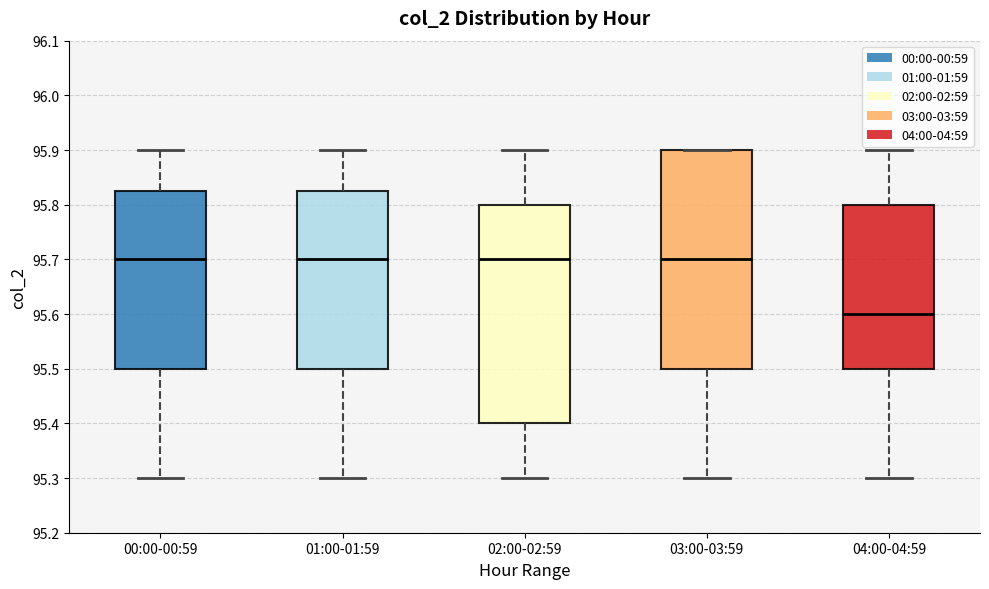

Where is the upper edge of the box for 02:00-02:59 on the y-axis? The values are not printed on the chart, so give them approximately, as read against the axis.

95.80